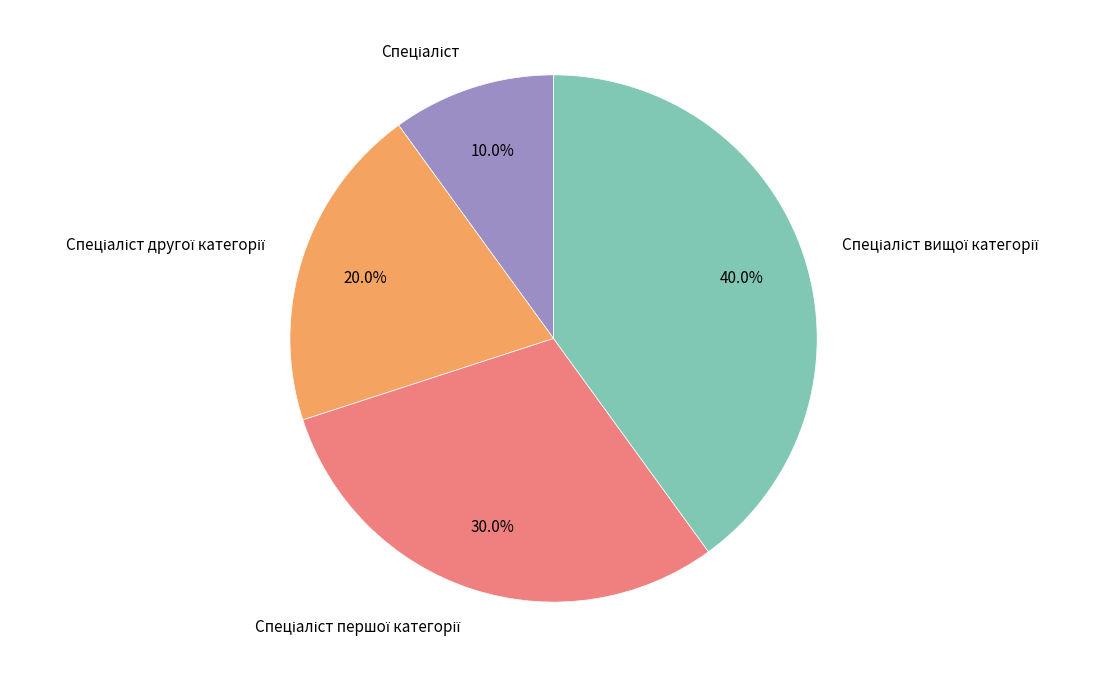

Is there any slice that represents more than half of the pie?

No